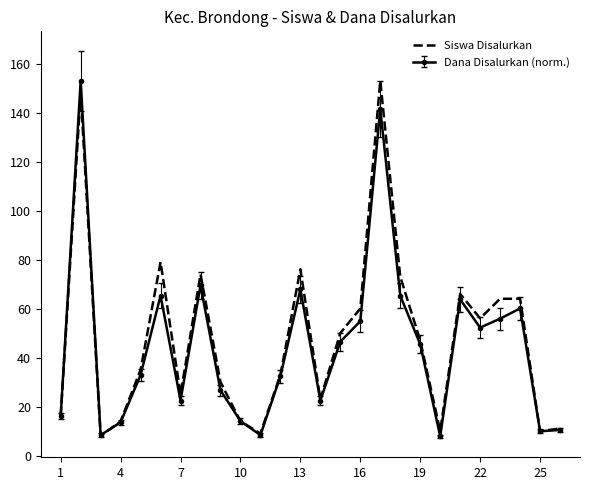

What is the greatest value displayed?

153.0